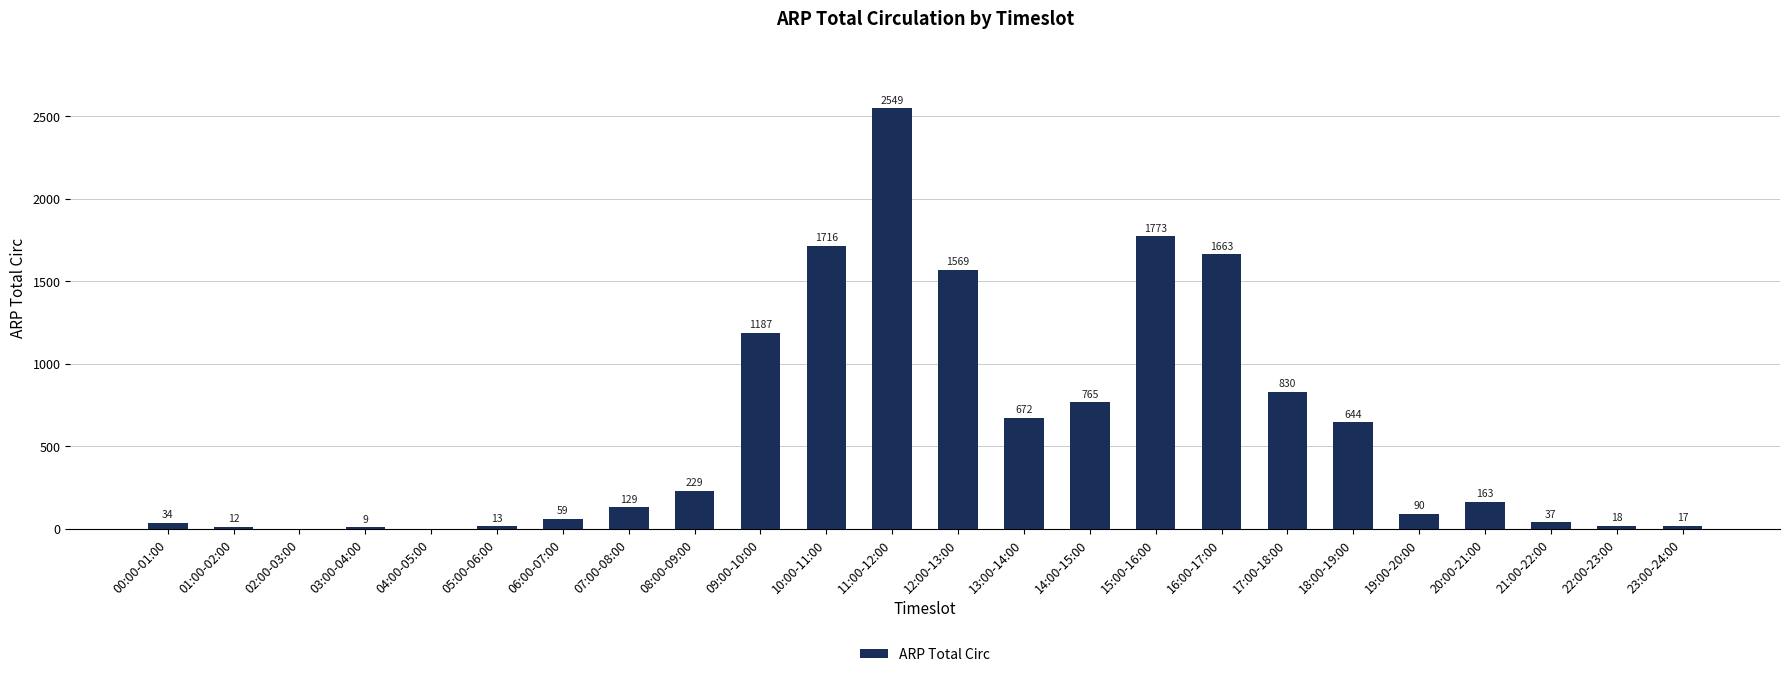

The value at 10:00-11:00 is 2729. True or false?

False